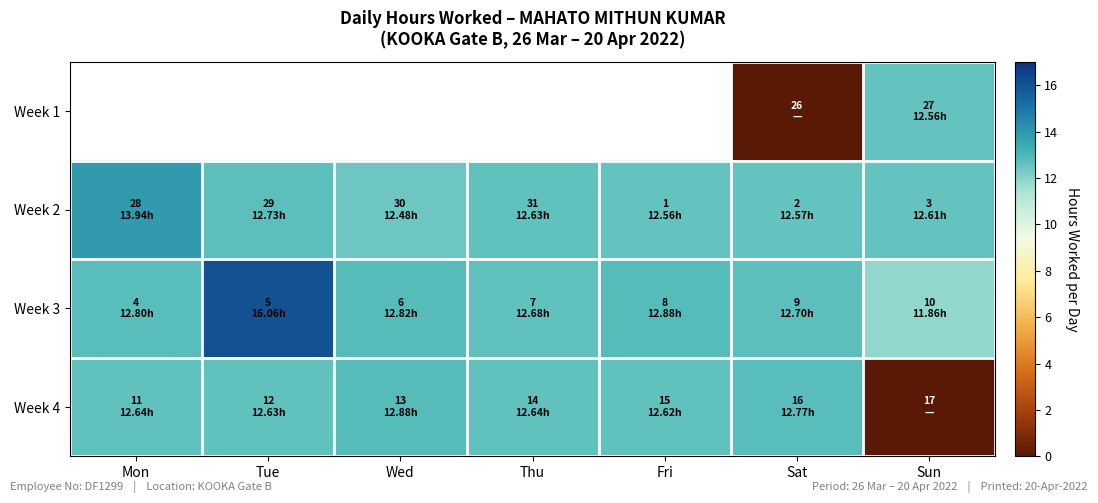

What is the maximum value shown in the chart?

16.1